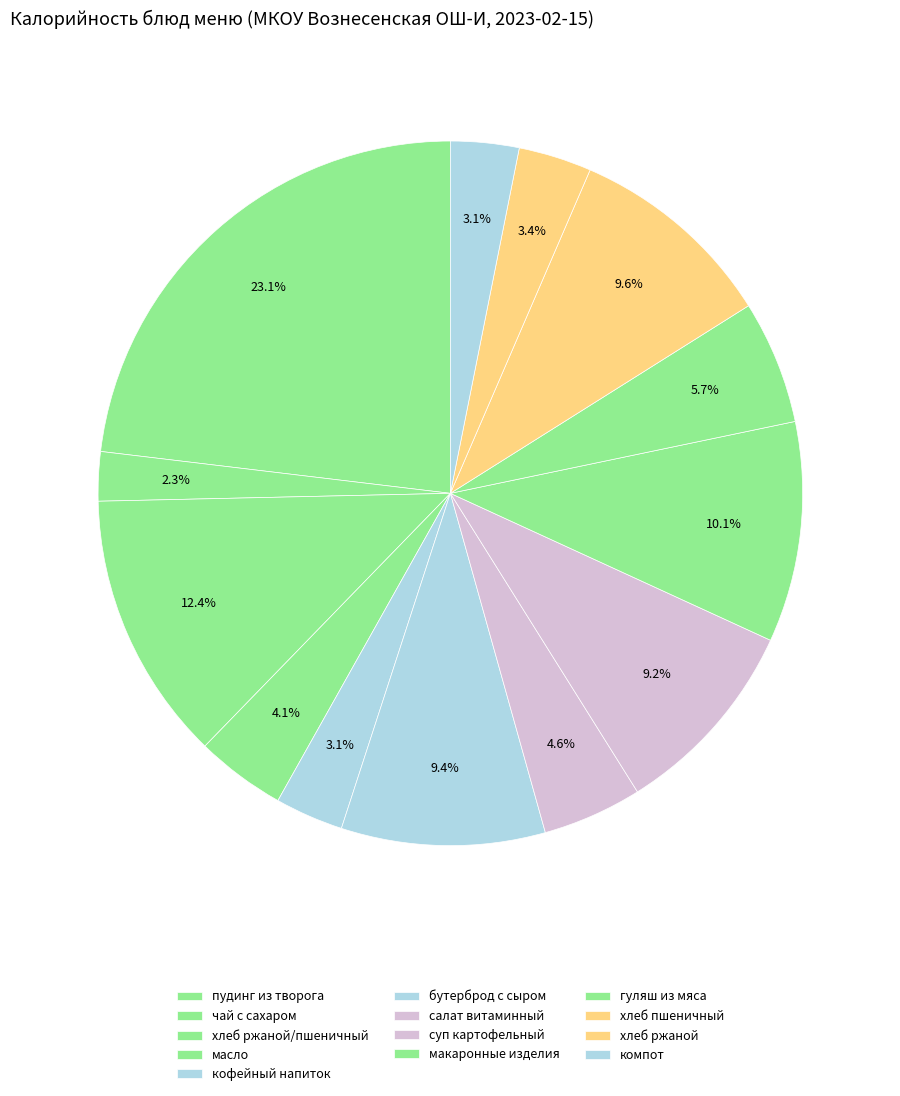

How many slices are in this pie chart?

13